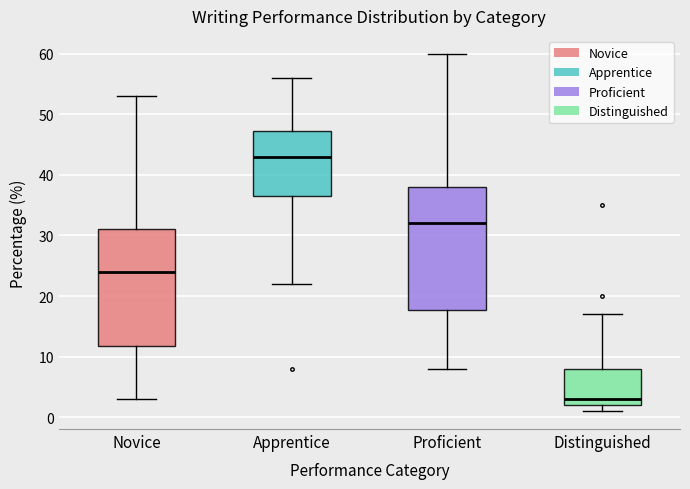

Reading left to right, transcribe this box plot: for each box, give where its median line is, the range the box spans, and where its two whiskers end, as read against the y-axis. The values are not printed on the chart, so give them approximately, as read against the axis.

Novice: median 24, box 12 to 31, whiskers 3 to 53
Apprentice: median 43, box 37 to 47, whiskers 22 to 56
Proficient: median 32, box 18 to 38, whiskers 8 to 60
Distinguished: median 3, box 2 to 8, whiskers 1 to 17